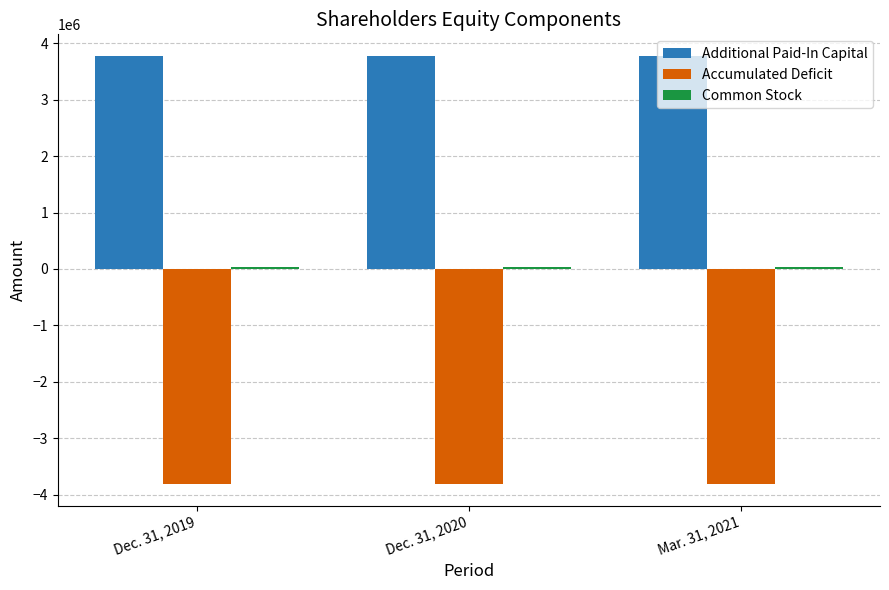

What is the maximum value for Accumulated Deficit?

-3813581